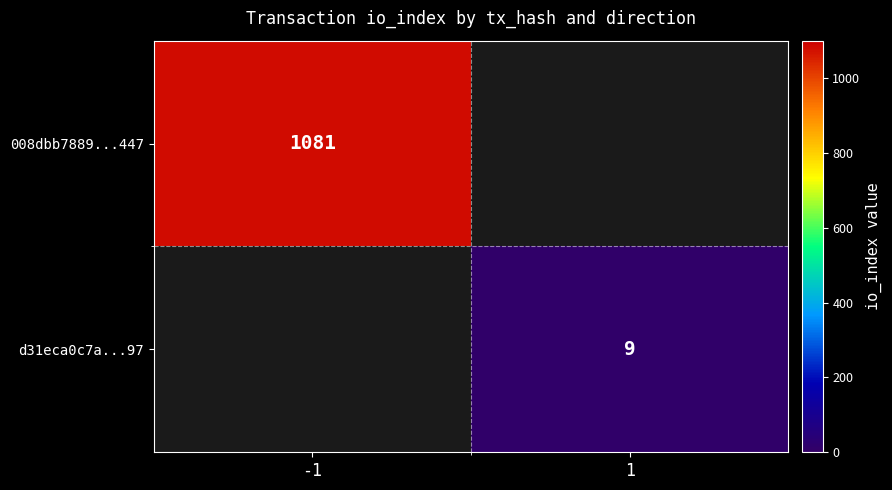

What is the smallest value displayed?

9.0